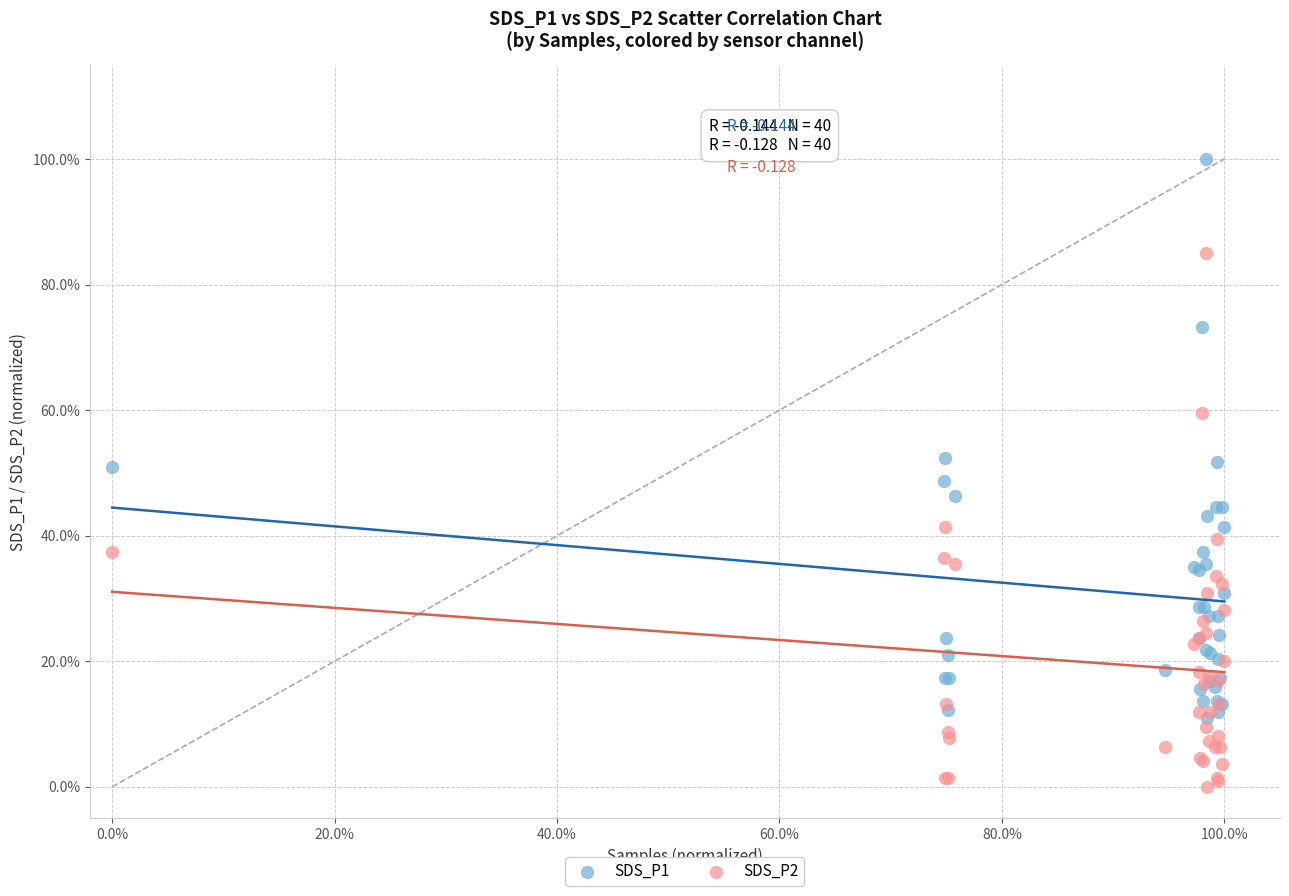

Which series has the widest spread of Y values?

SDS_P1